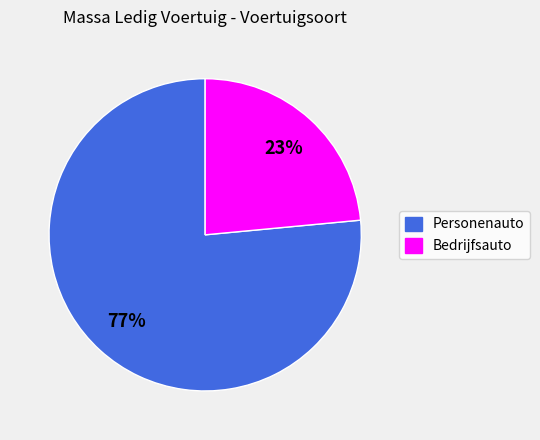

Does any single category account for the majority?

Yes